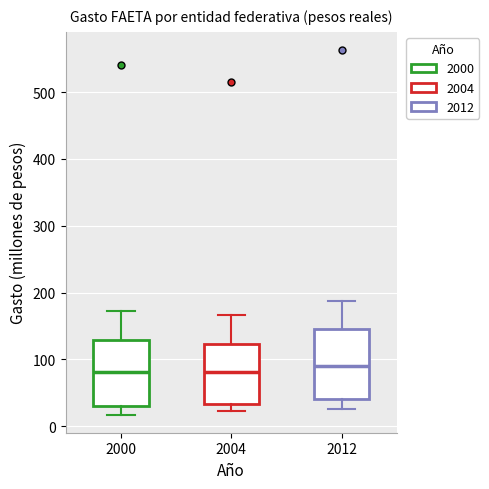

Reading left to right, transcribe this box plot: for each box, give where its median line is, the range the box spans, and where its two whiskers end, as read against the y-axis. The values are not printed on the chart, so give them approximately, as read against the axis.

2000: median 80, box 30 to 130, whiskers 20 to 170
2004: median 80, box 30 to 120, whiskers 20 to 170
2012: median 90, box 40 to 150, whiskers 30 to 190